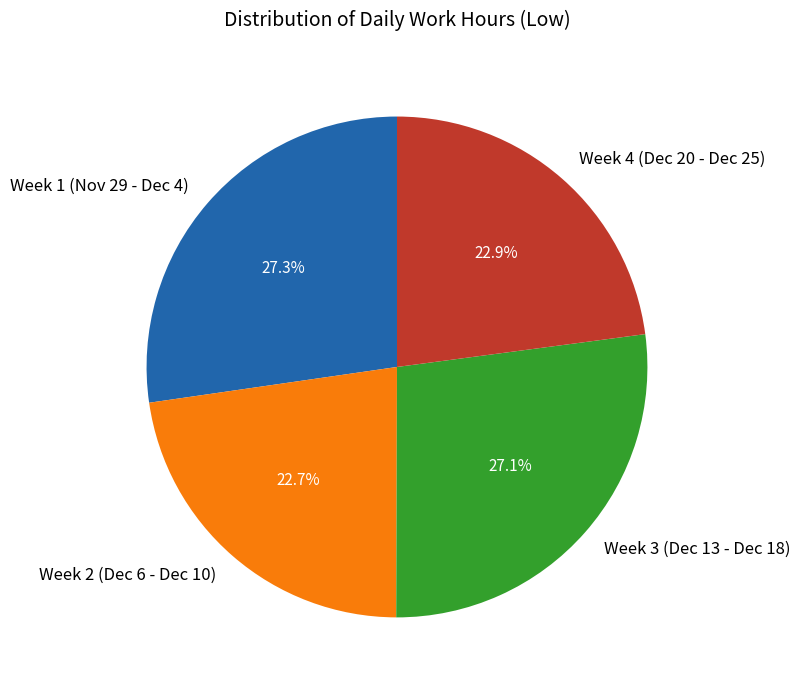

Count the number of slices in the pie.

4